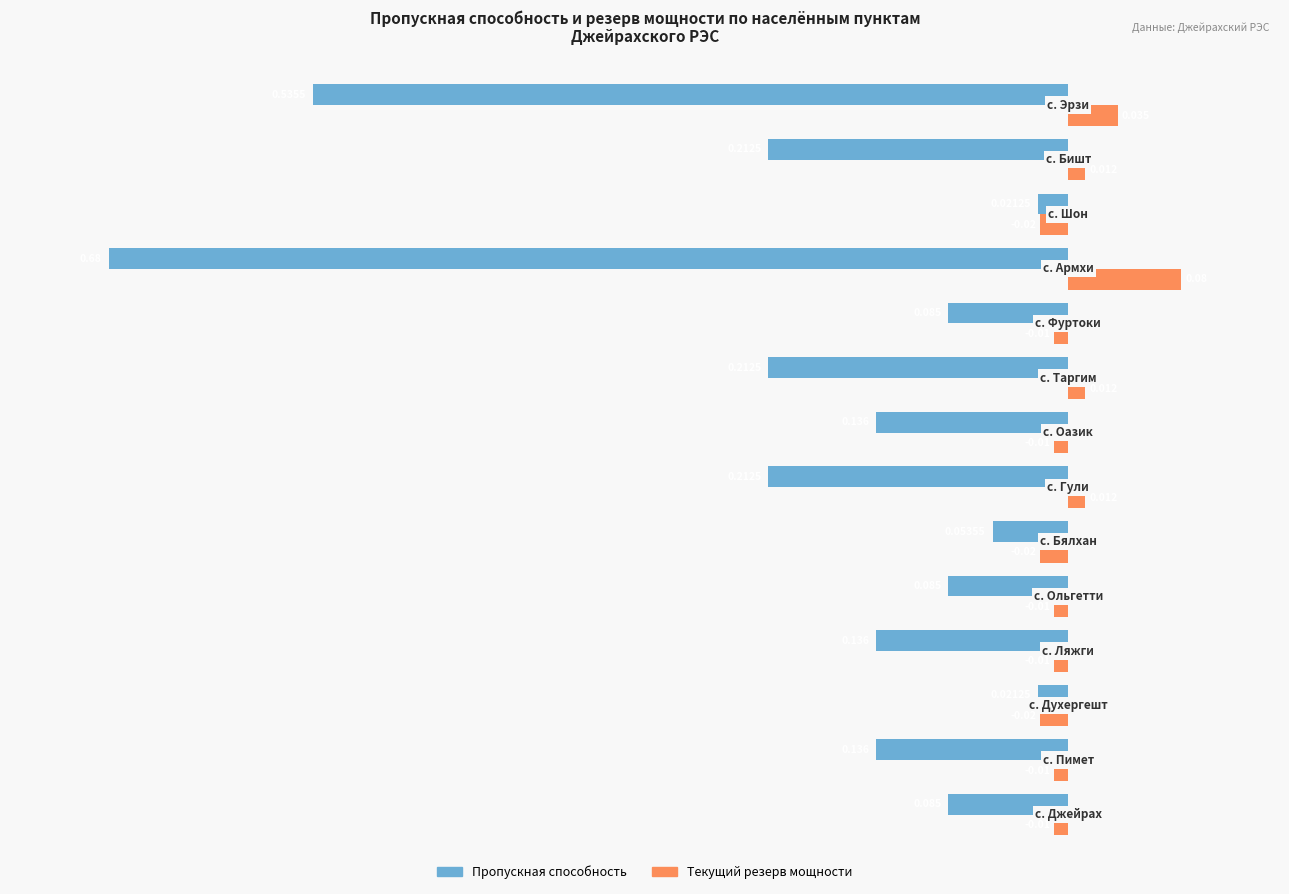

Which series has the largest range (max minus min)?

Пропускная способность